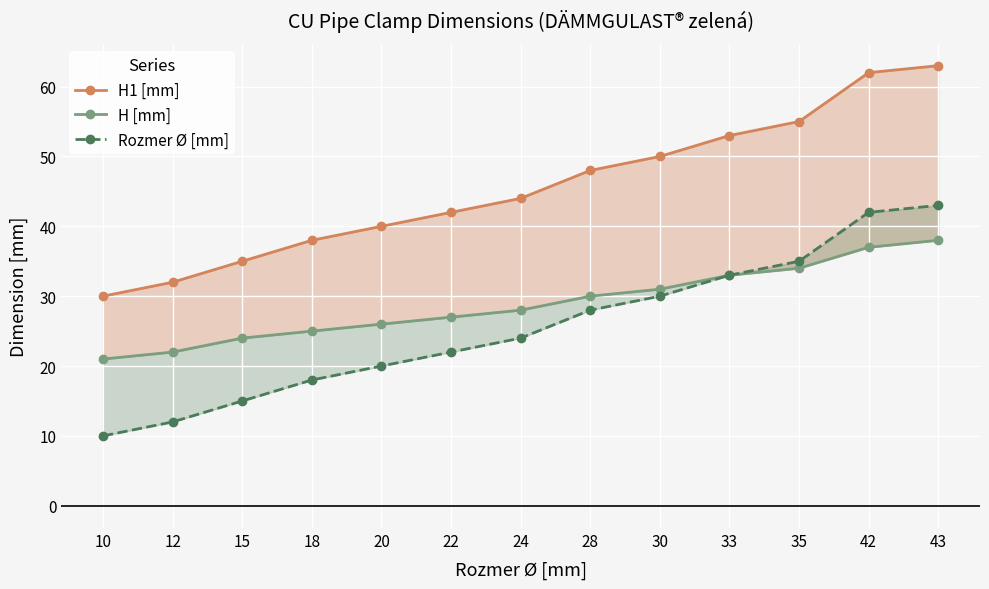

The H [mm] series shows 25 at 18. True or false?

True